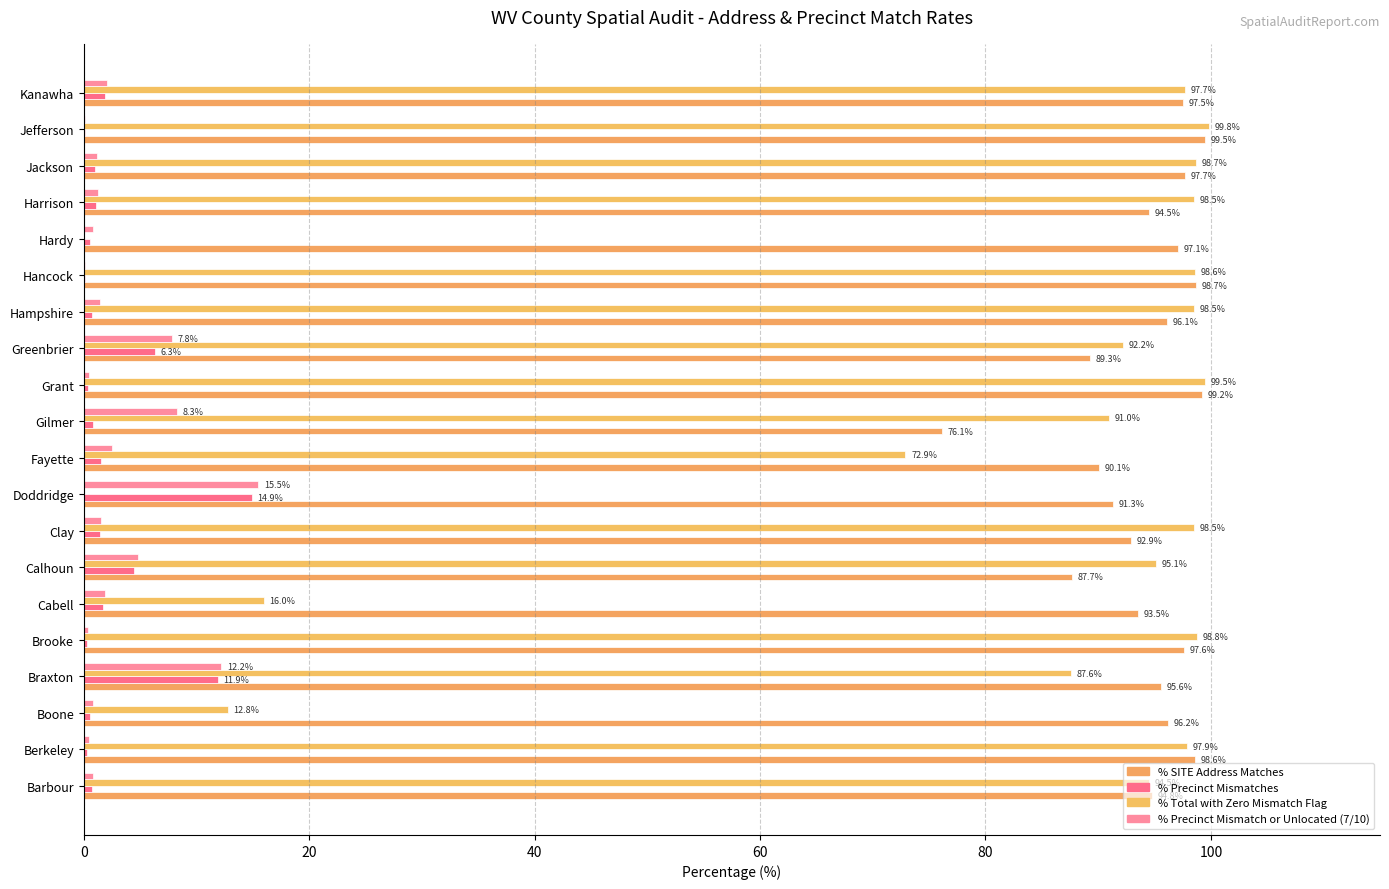

How many data points in % Total with Zero Mismatch Flag are above 97?

10